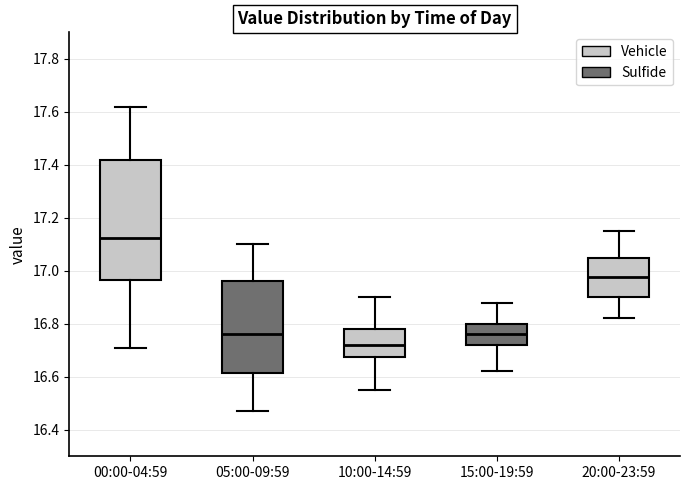

Comparing the boxes themselves (not the whiskers), which one is the tallest?

00:00-04:59